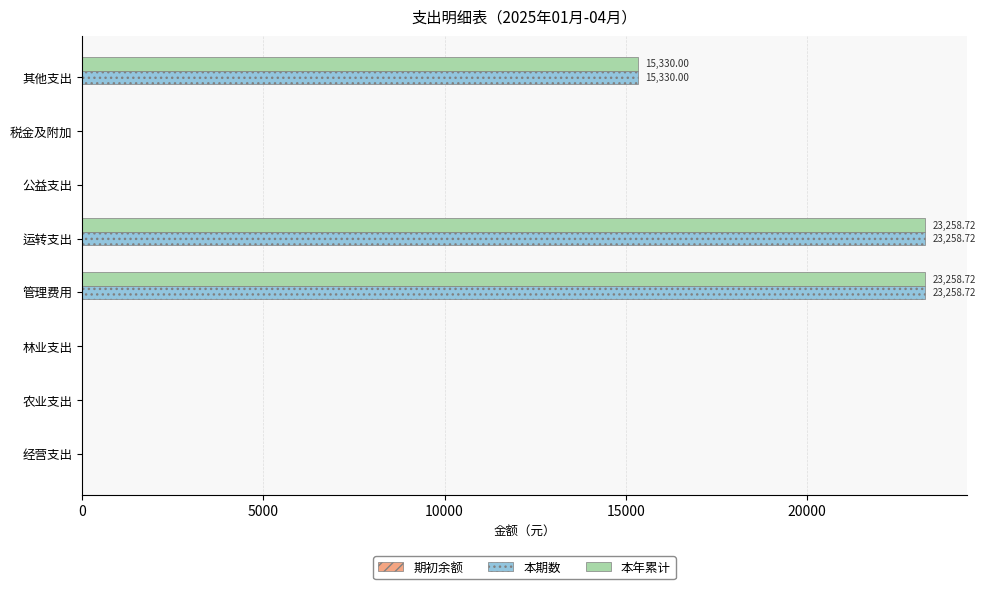

What is the sum of the 本年累计 values at 管理费用 and 运转支出?

46517.4